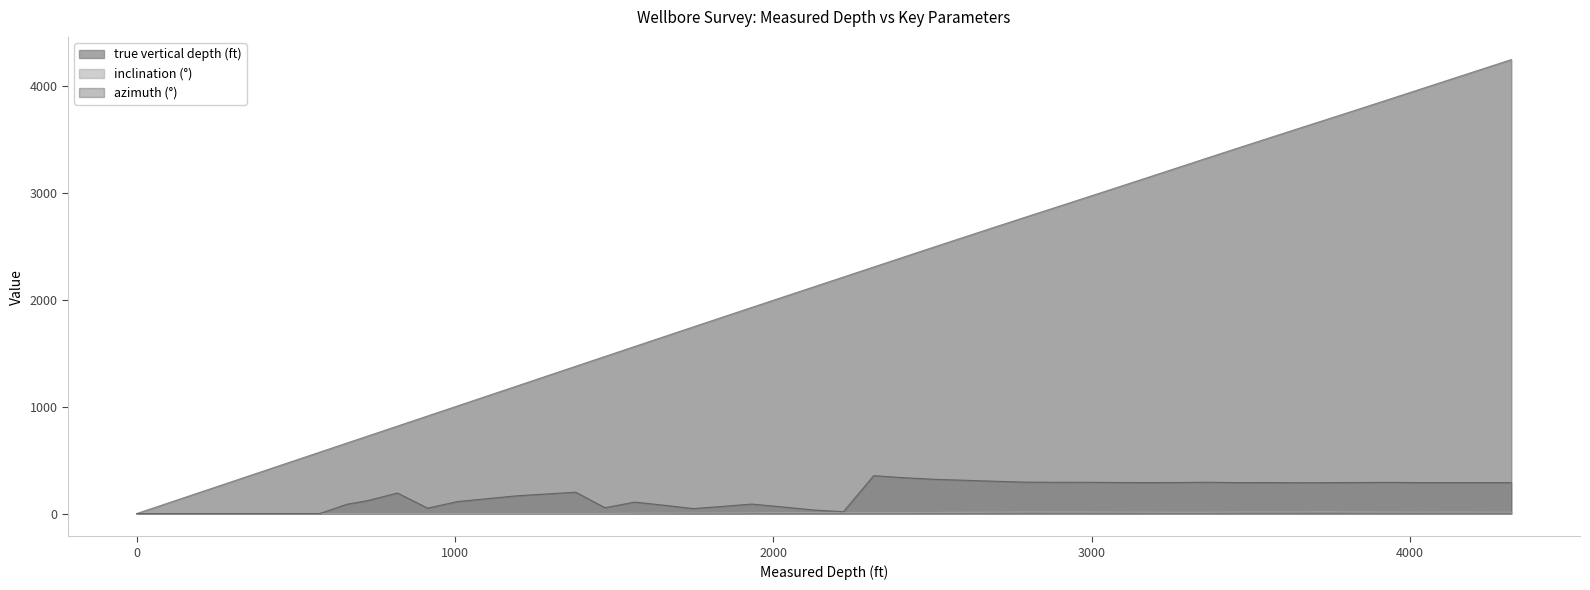

Reading right to left, transcribe all the data shown in this chart.

true vertical depth (ft): 4250.3	4158.0	4065.1	3973.1	3881.0	3788.2	3697.2	3606.4	3515.4	3423.0	3330.9	3237.3	3144.7	3052.4	2960.5	2867.8	2775.3	2683.4	2589.8	2496.7	2402.2	2308.3	2214.4	2119.7	2022.0	1930.0	1838.7	1747.3	1655.7	1563.9	1471.0	1379.0	1195.0	1008.0	914.0	819.0	724.0	661.0	575.0	0.0
inclination (°): 13.4	14.1	15.0	13.7	14.8	15.2	17.8	16.6	16.5	15.3	12.9	12.6	13.2	14.3	15.1	15.3	15.6	13.8	12.1	10.8	9.3	8.7	9.0	9.7	9.3	8.1	6.6	6.4	4.5	3.4	0.4	0.5	0.1	0.3	0.2	0.4	0.1	0.4	0.0	0.0
azimuth (°): 289.5	290.1	290.0	289.8	292.1	290.8	289.8	288.4	290.4	289.7	293.4	290.7	290.2	290.9	293.1	292.9	294.4	302.4	311.9	321.1	335.9	354.7	17.2	34.3	63.4	89.1	67.0	46.8	78.6	107.5	54.8	200.2	166.8	112.6	51.0	192.4	120.3	87.9	0.0	0.0